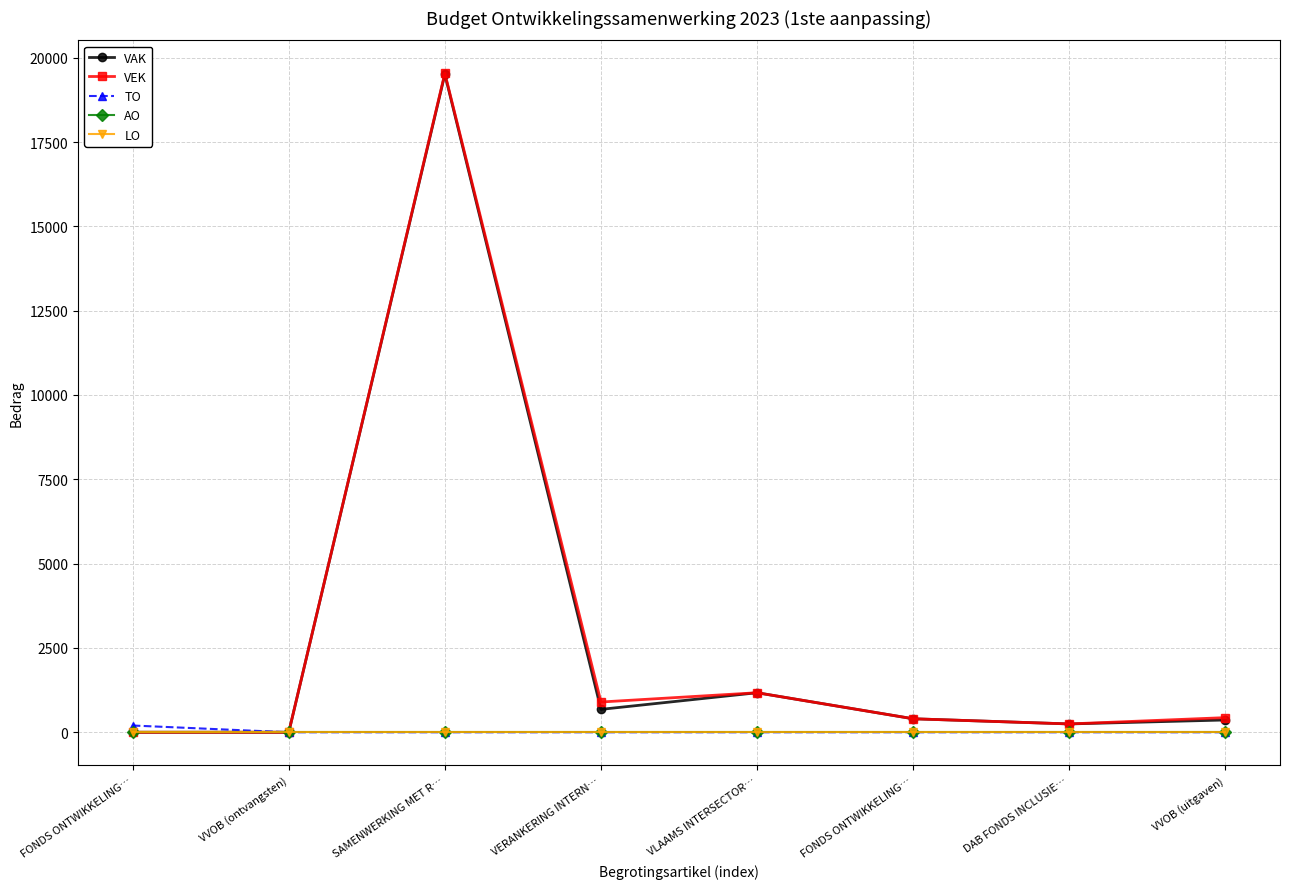

What is the sum of all VEK values?

22687